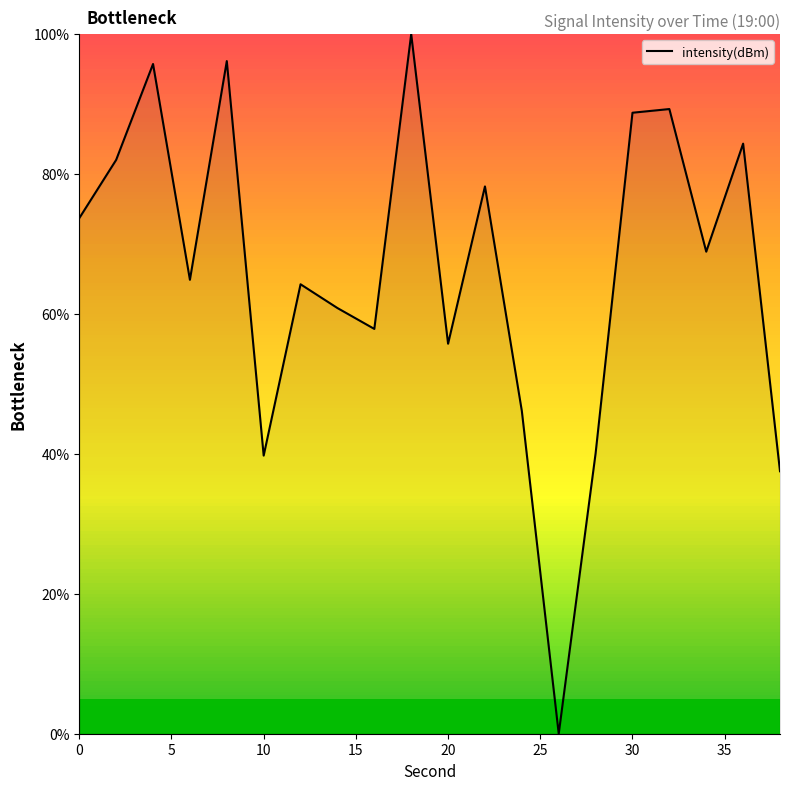

What is the maximum value shown in the chart?

100.0